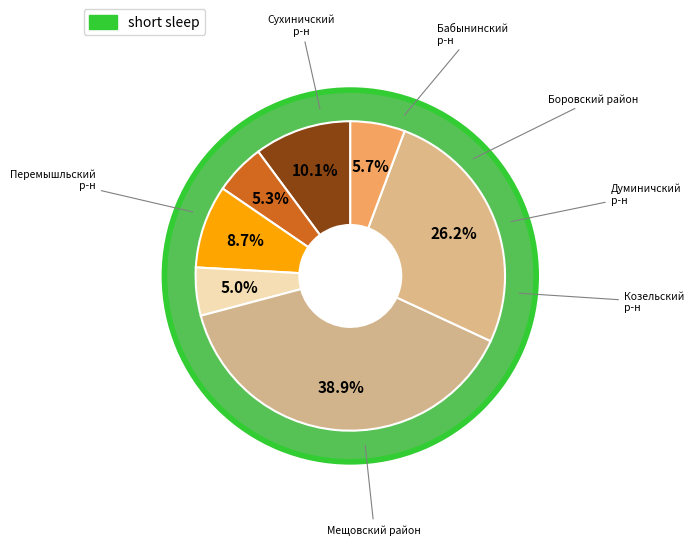

To the nearest percent, what is the average slice percentage?

14%